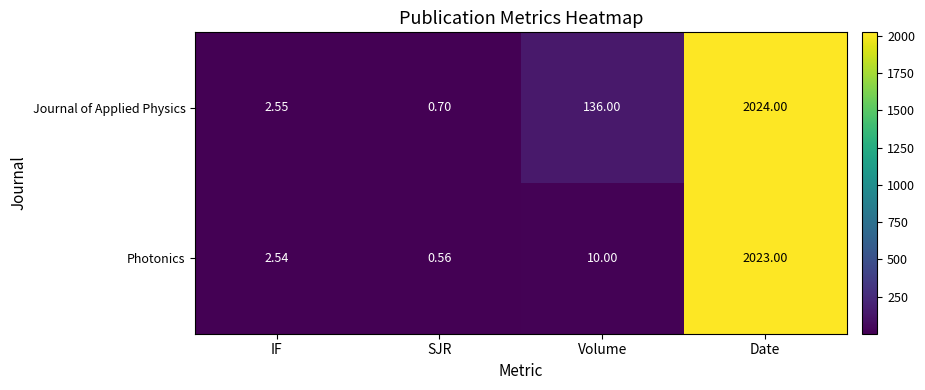

List the labels in order of Journal of Applied Physics value, largest first.

Date, Volume, IF, SJR